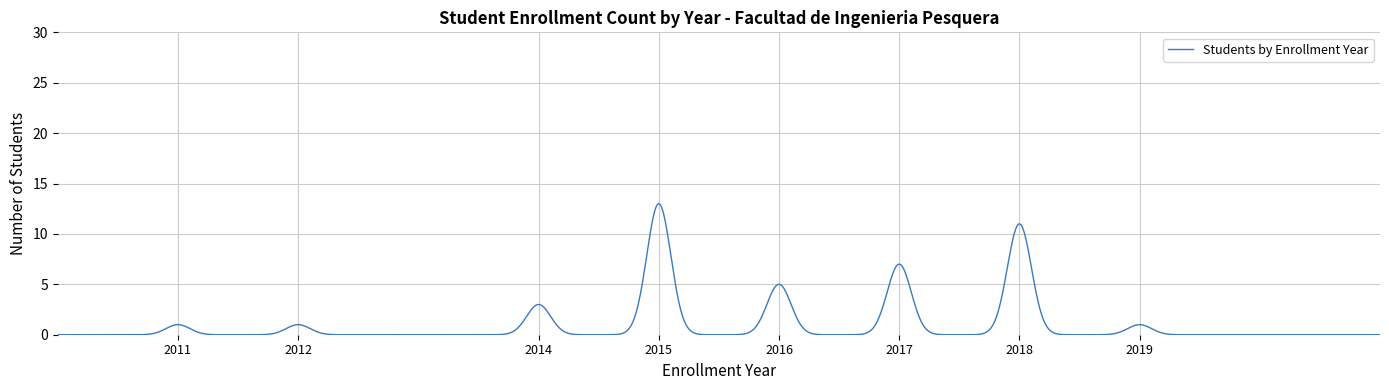

What is the difference between the maximum and minimum values?

13.0